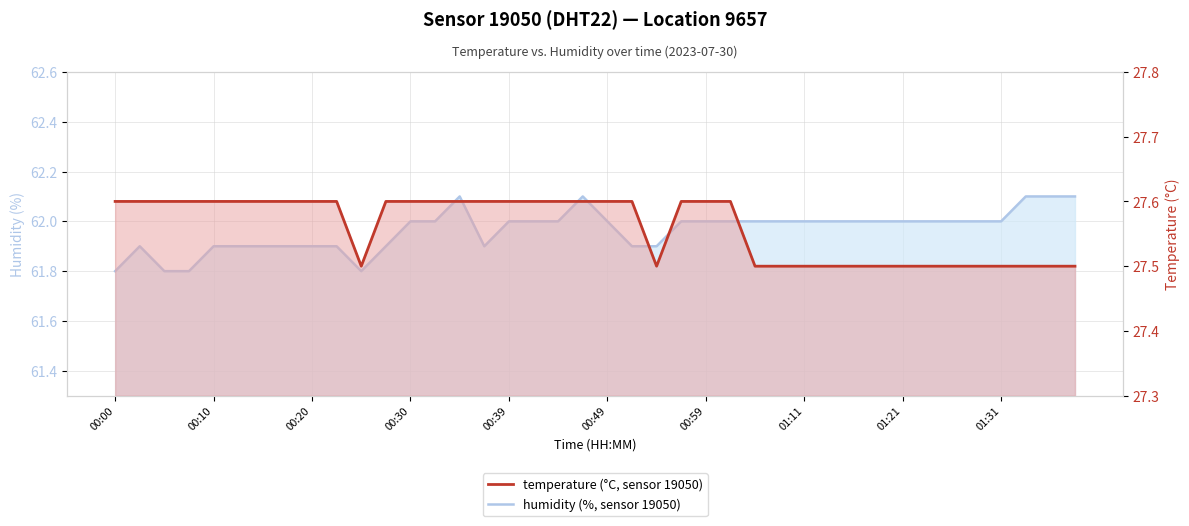

Reading left to right, what are all the values shown in this chart?

humidity (%, sensor 19050): 61.8	61.9	61.8	61.8	61.9	61.9	61.9	61.9	61.9	61.9	61.8	61.9	62.0	62.0	62.1	61.9	62.0	62.0	62.0	62.1	62.0	61.9	61.9	62.0	62.0	62.0	62.0	62.0	62.0	62.0	62.0	62.0	62.0	62.0	62.0	62.0	62.0	62.1	62.1	62.1
temperature (°C, sensor 19050): 27.6	27.6	27.6	27.6	27.6	27.6	27.6	27.6	27.6	27.6	27.5	27.6	27.6	27.6	27.6	27.6	27.6	27.6	27.6	27.6	27.6	27.6	27.5	27.6	27.6	27.6	27.5	27.5	27.5	27.5	27.5	27.5	27.5	27.5	27.5	27.5	27.5	27.5	27.5	27.5